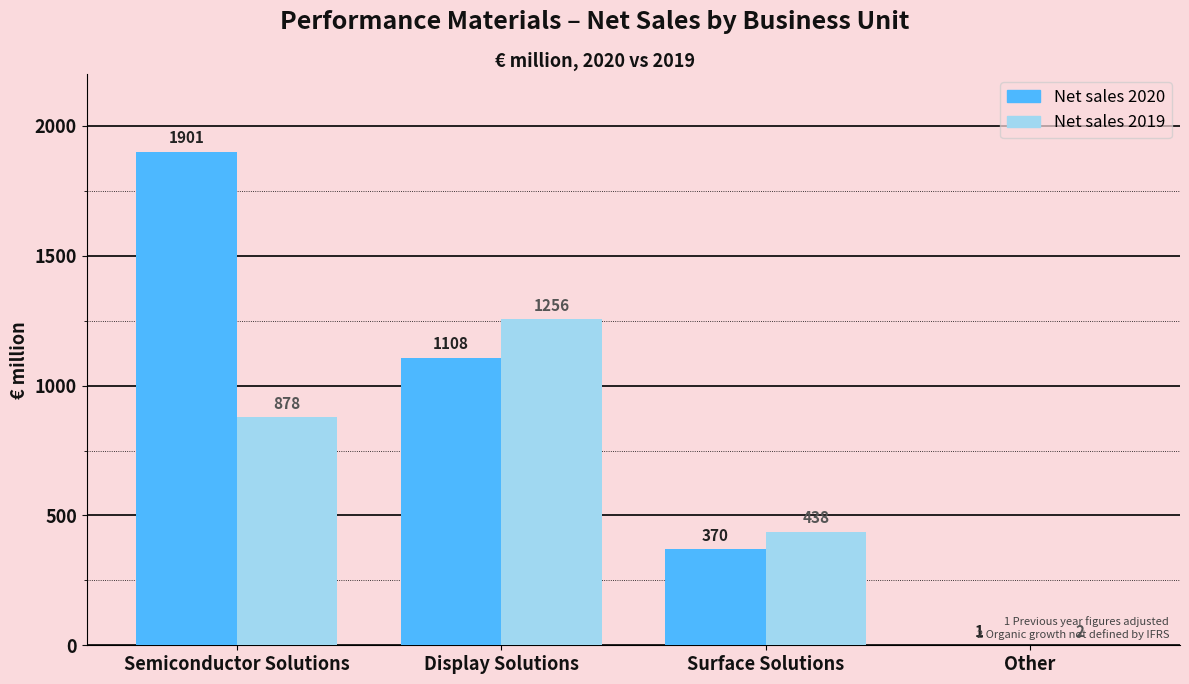

Between Display Solutions and Other, which series saw the biggest shift?

Net sales 2019